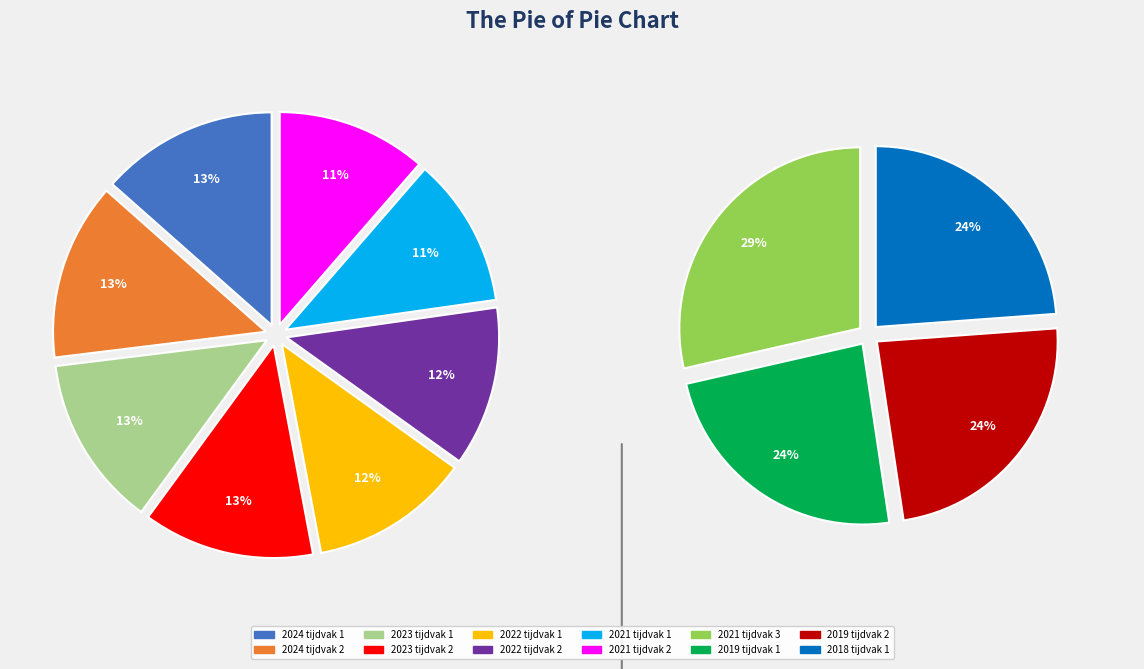

How many slices are in this pie chart?

12